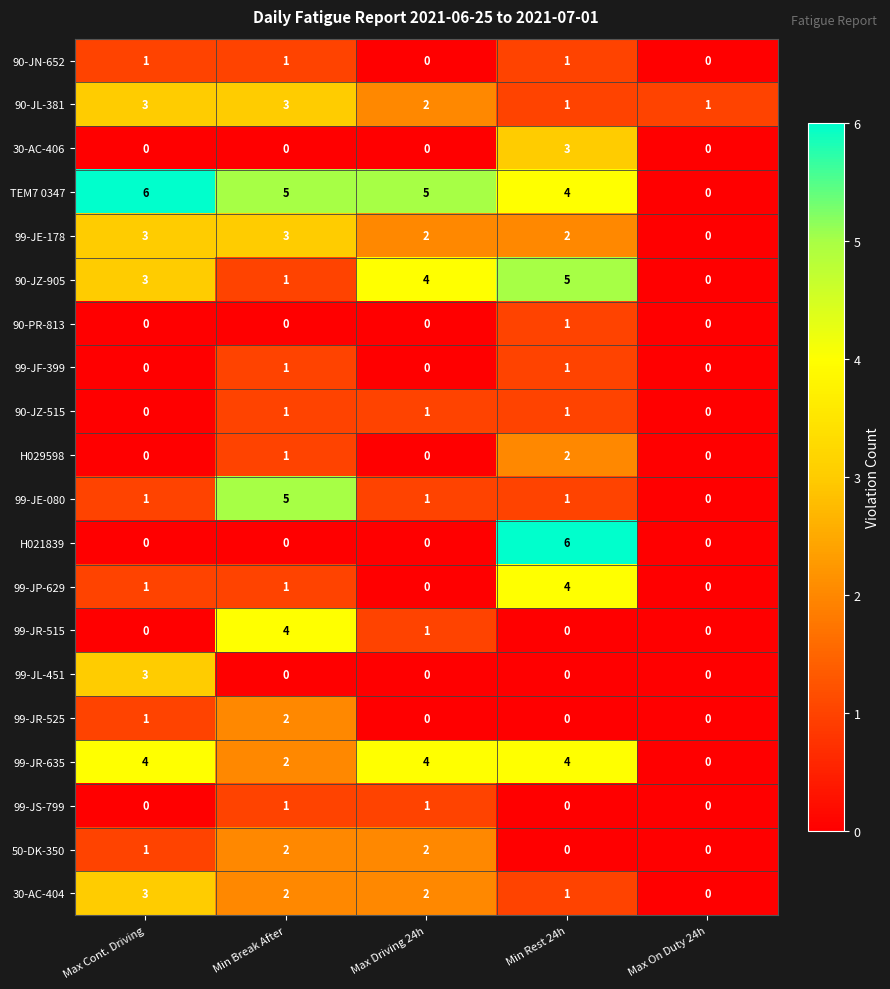

How many series are shown in this chart?

20